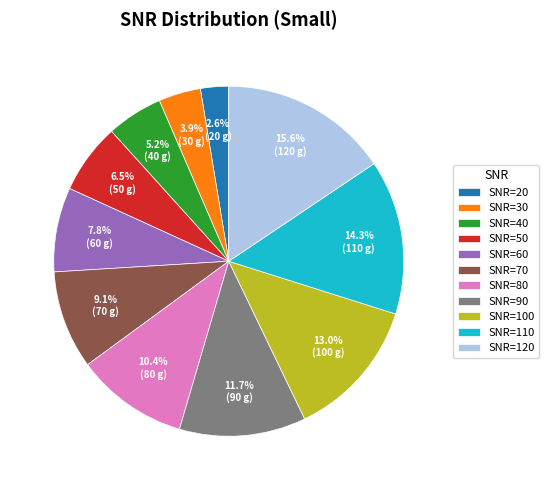

How many slices are in this pie chart?

11